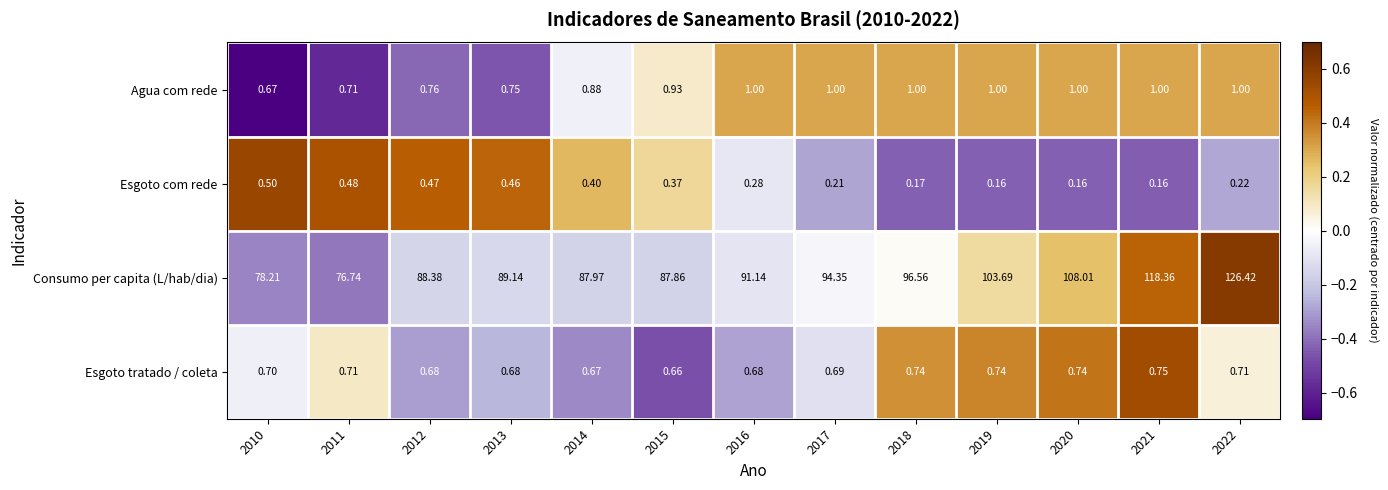

What is the difference between the highest and lowest values at 2010?

77.7